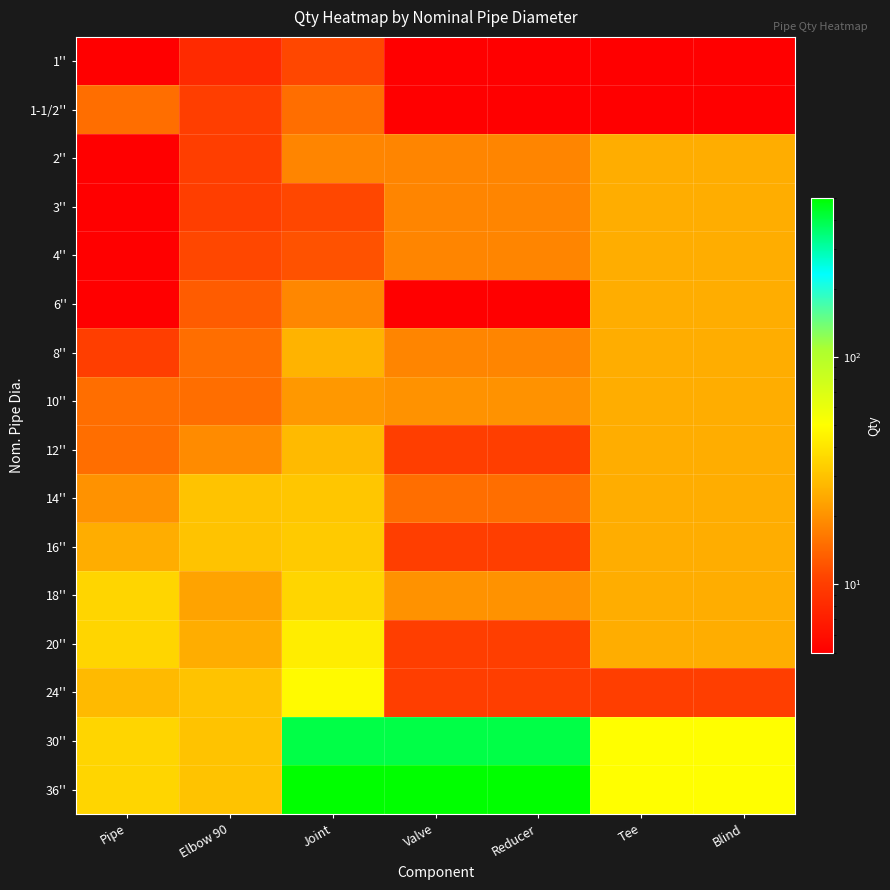

Rank the series by their maximum value, from highest to lowest.

36'', 30'', 24'', 20'', 18'', 16'', 14'', 12'', 8'', 2'', 3'', 4'', 6'', 10'', 1-1/2'', 1''